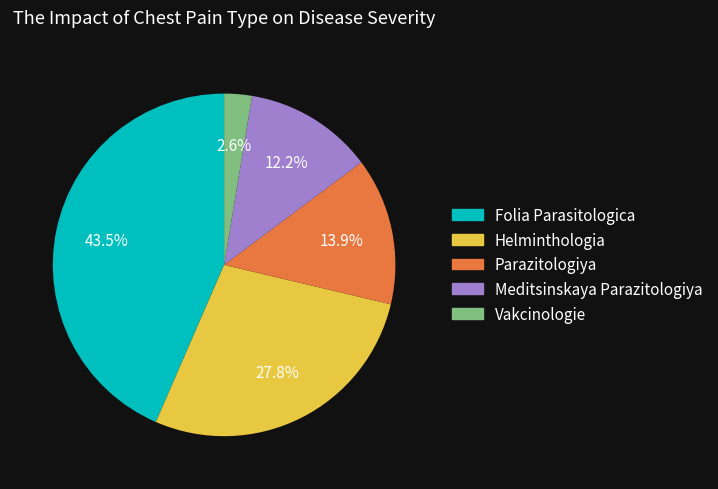

To the nearest percent, what is the combined percentage of Parazitologiya and Folia Parasitologica?

57%